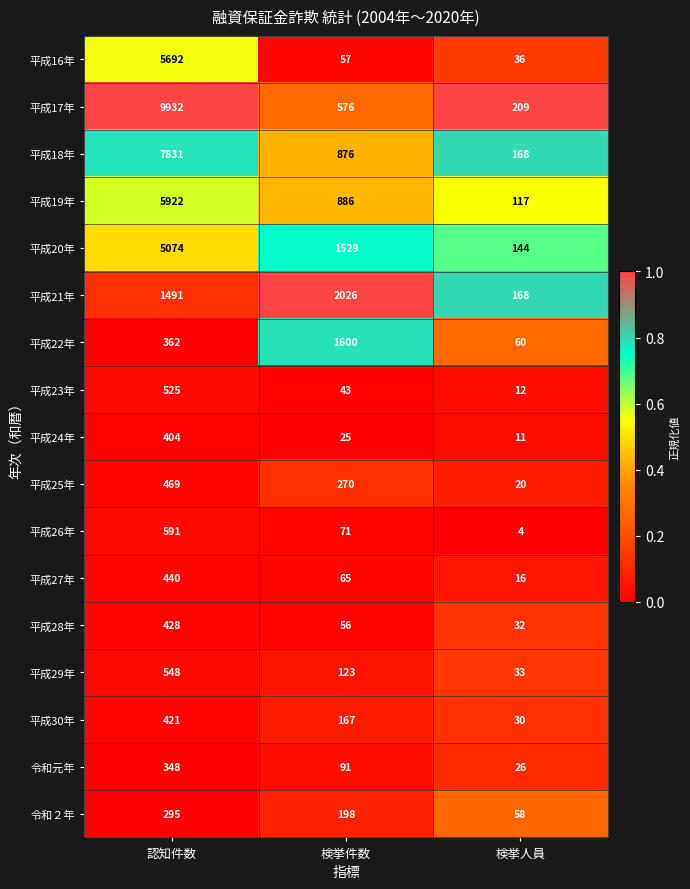

What is the total value across all series at 検挙人員?

1144